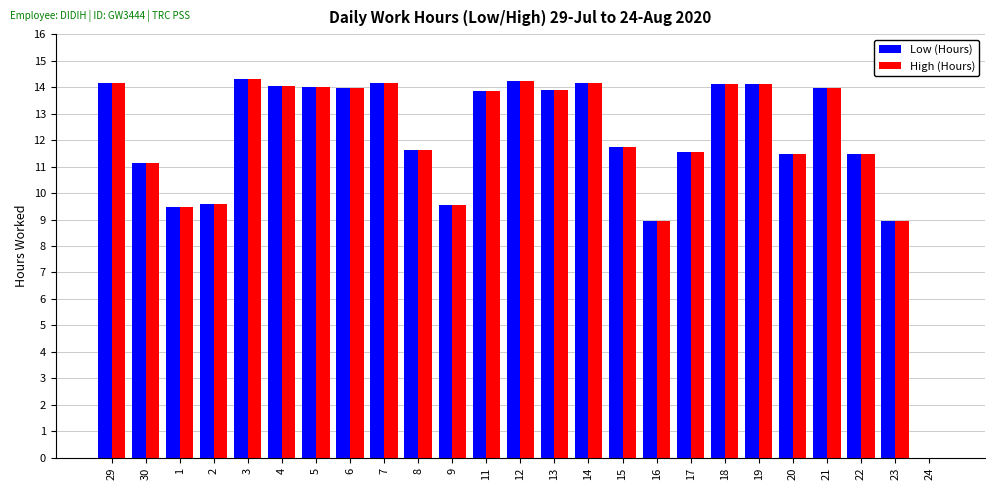

At which label does High (Hours) first exceed 13?

29